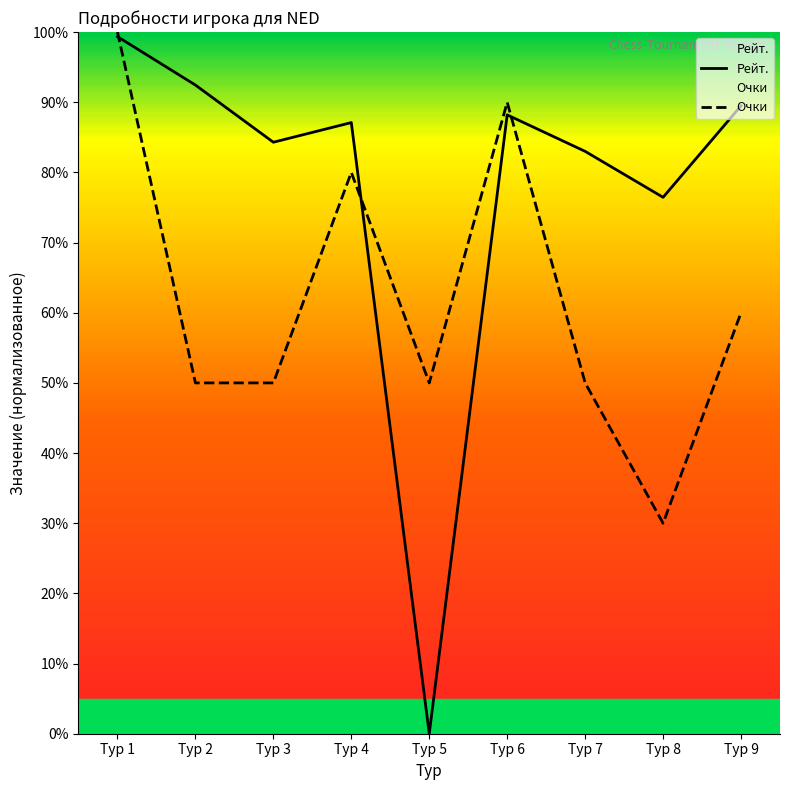

What is the sum of all Очки values?

560.0